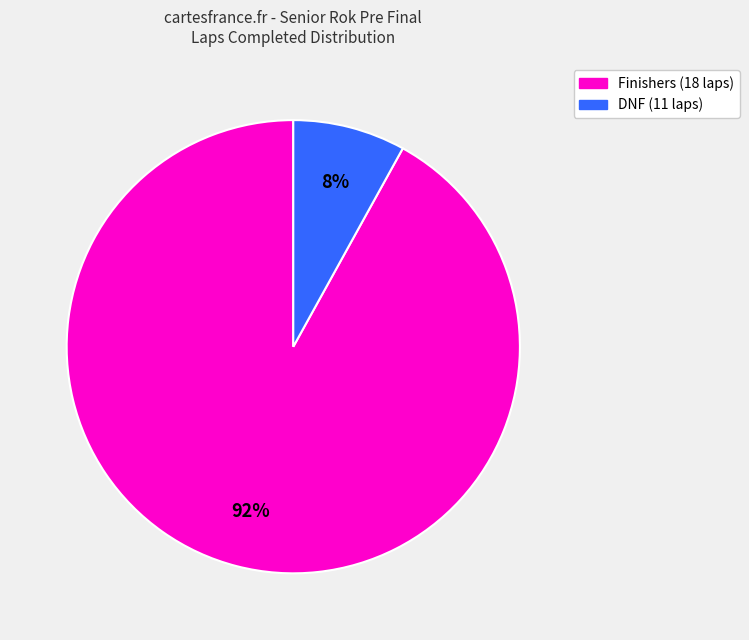

Is there a majority slice in this chart?

Yes